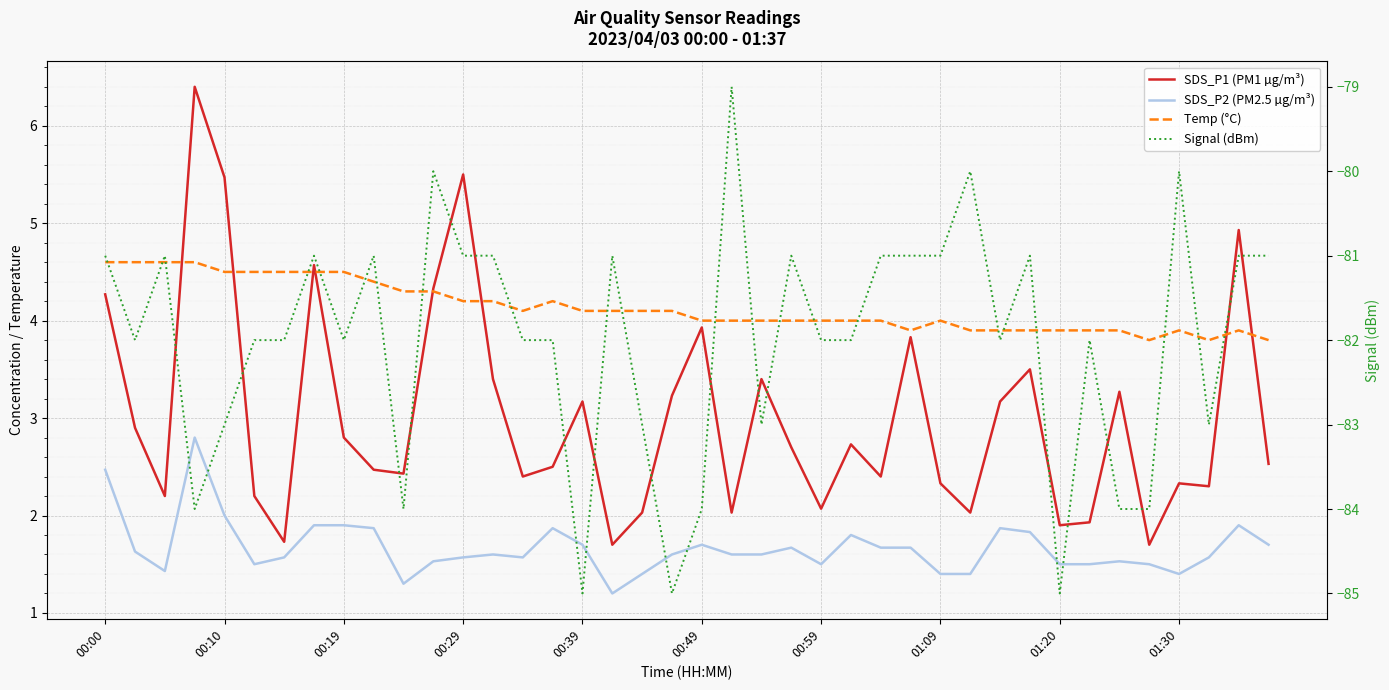

In SDS_P1 (PM1 µg/m³), how many points are lower than both neighbors (excluding endpoints)?

12